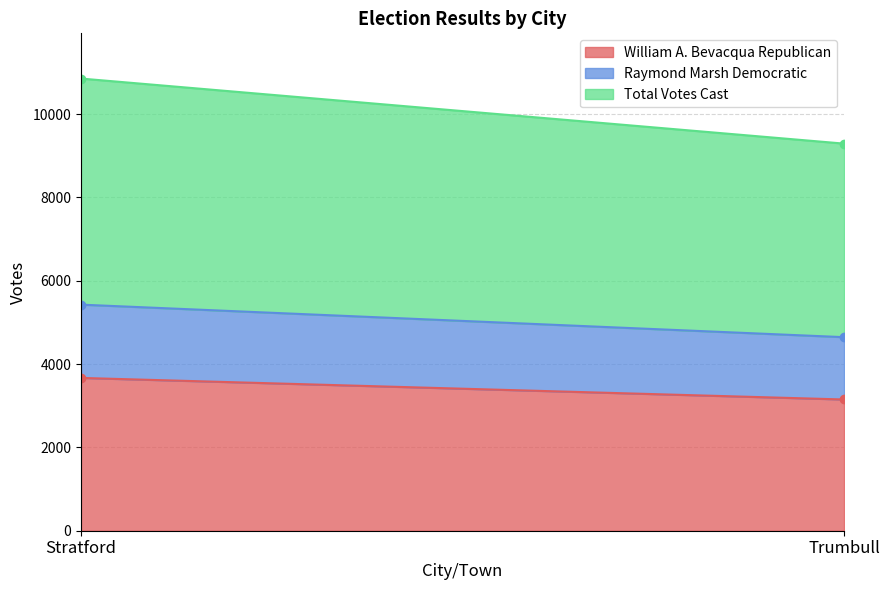

What is the approximate value of Raymond Marsh Democratic at Trumbull, to the nearest 50?

1500